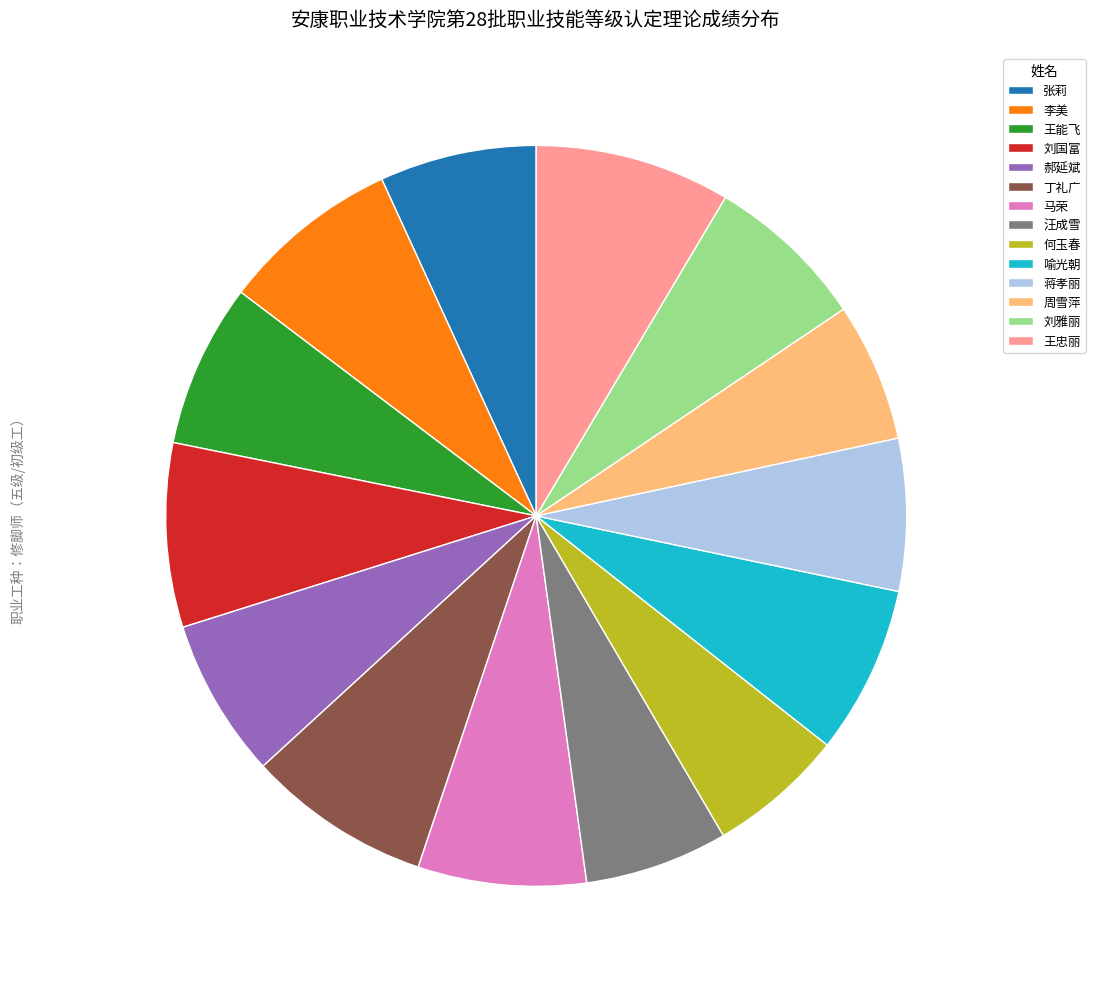

Between 汪成雪 and 马荣, which is larger?

马荣